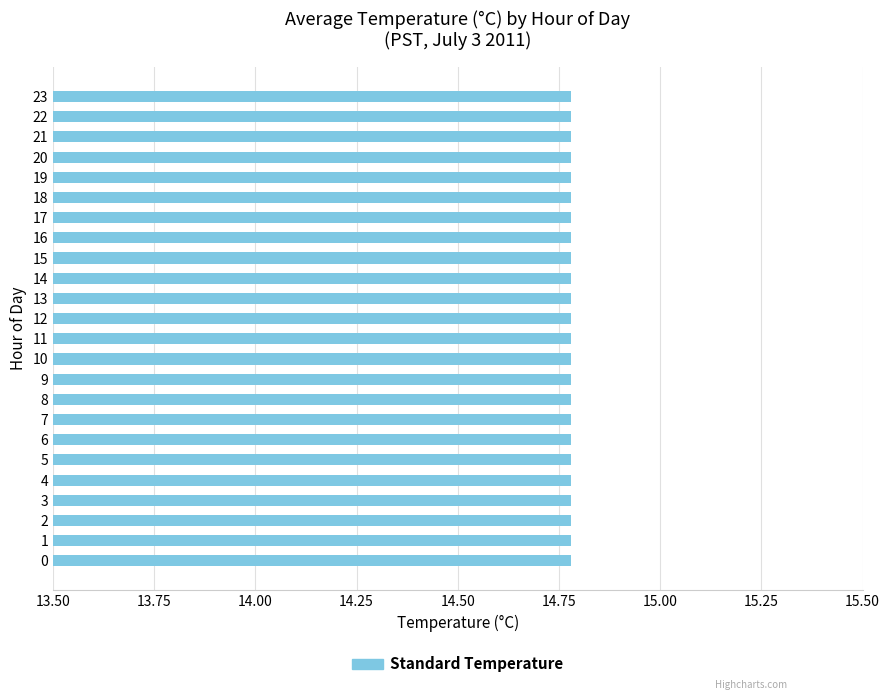

Approximately how many times larger is the value at 7 compared to 5?

1.0